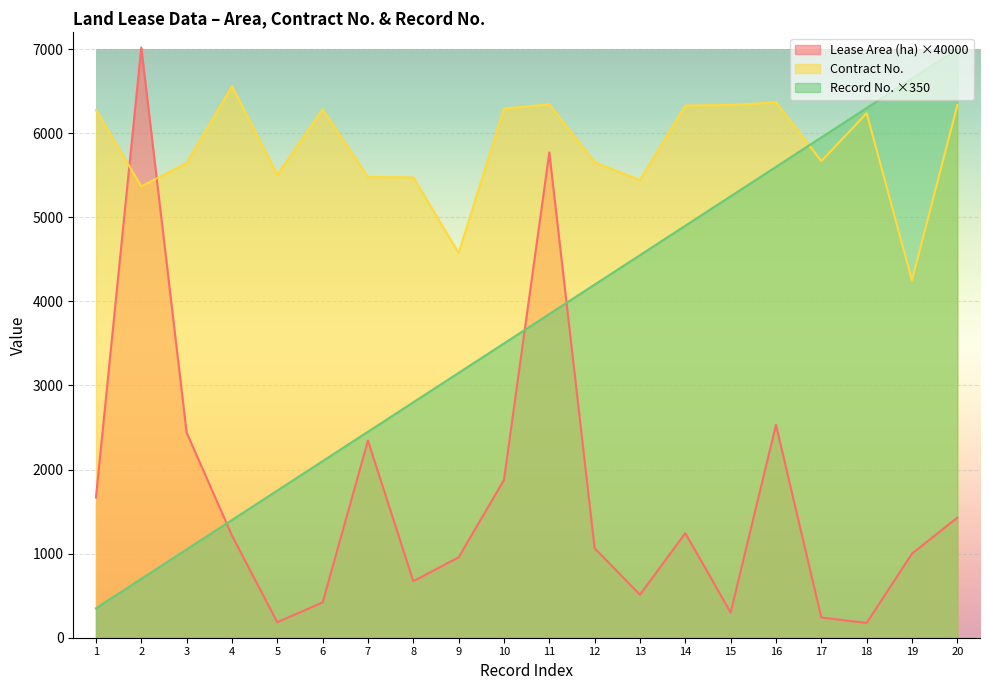

How many lines are shown in the chart?

3